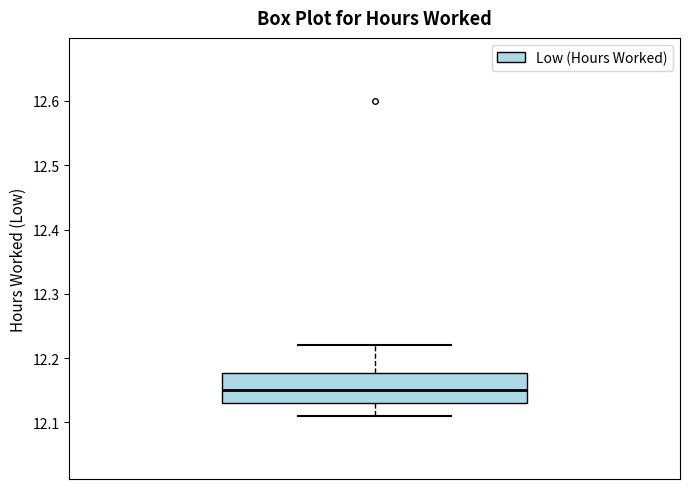

Transcribe this box plot: give where the median line is, the range the box spans, and where the two whiskers end, as read against the y-axis. The values are not printed on the chart, so give them approximately, as read against the axis.

median 12.15, box 12.13 to 12.18, whiskers 12.11 to 12.22